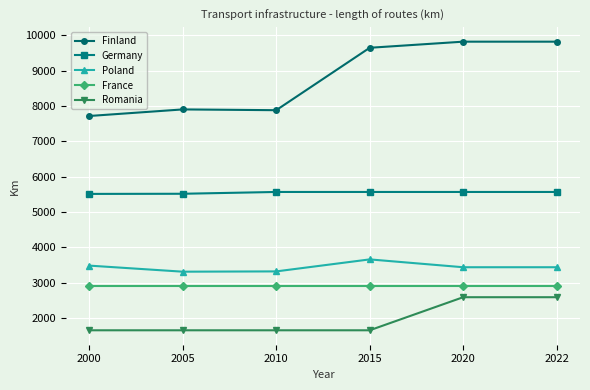

What is the sum of all Finland values?

52794